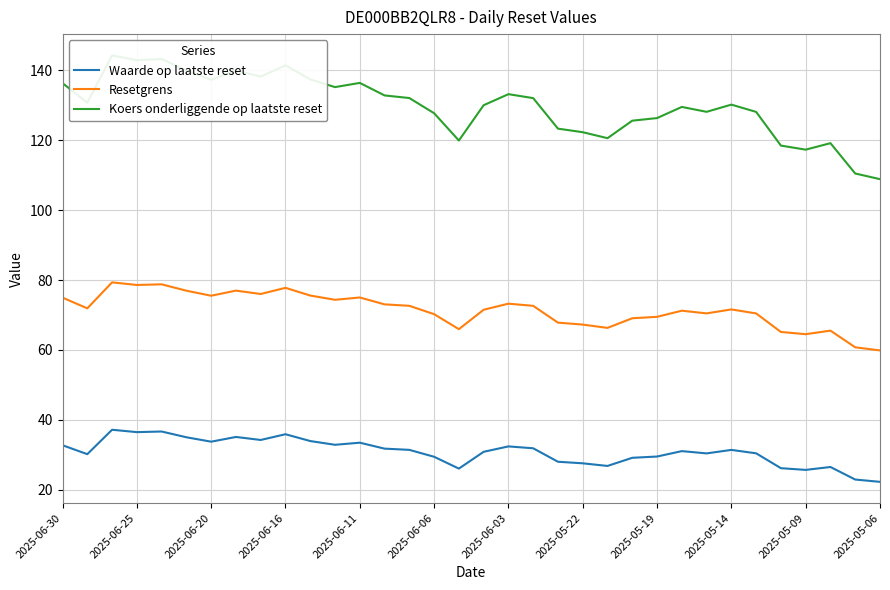

The value of Resetgrens at 2025-05-19 is 69.5. True or false?

True